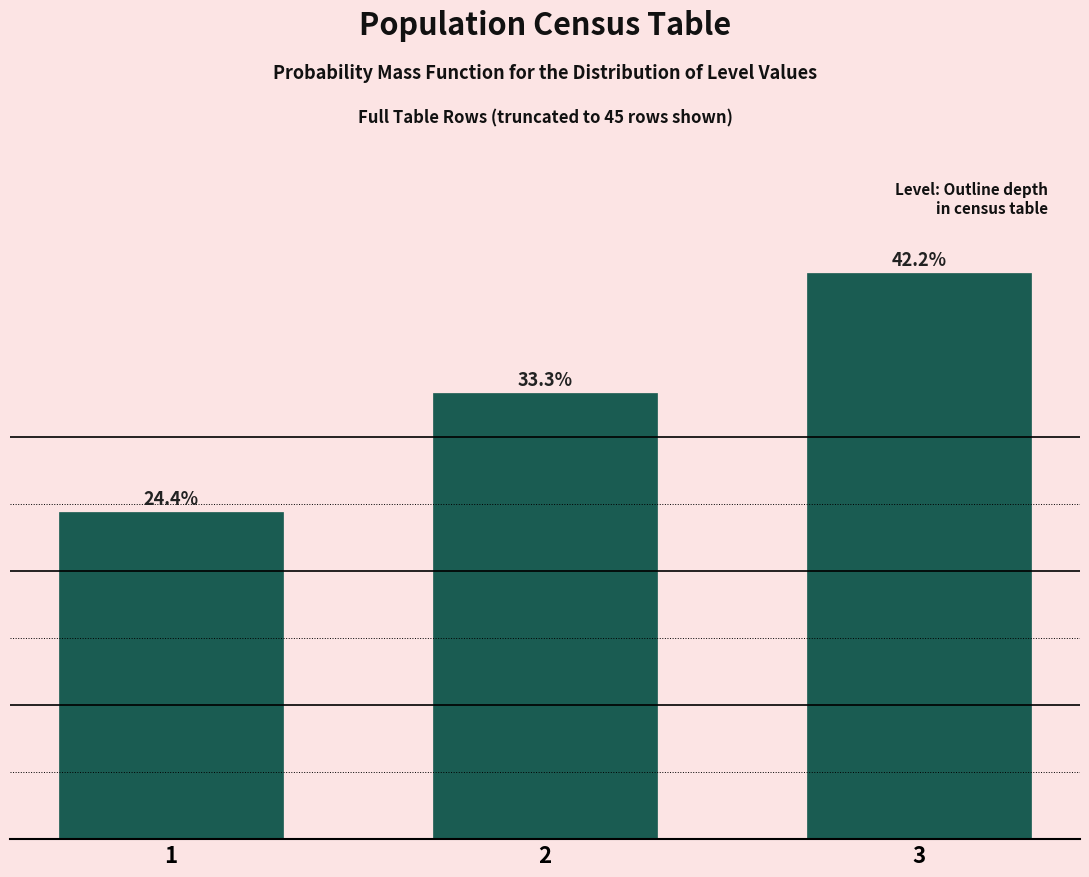

Rank the categories by value from highest to lowest.

3, 2, 1